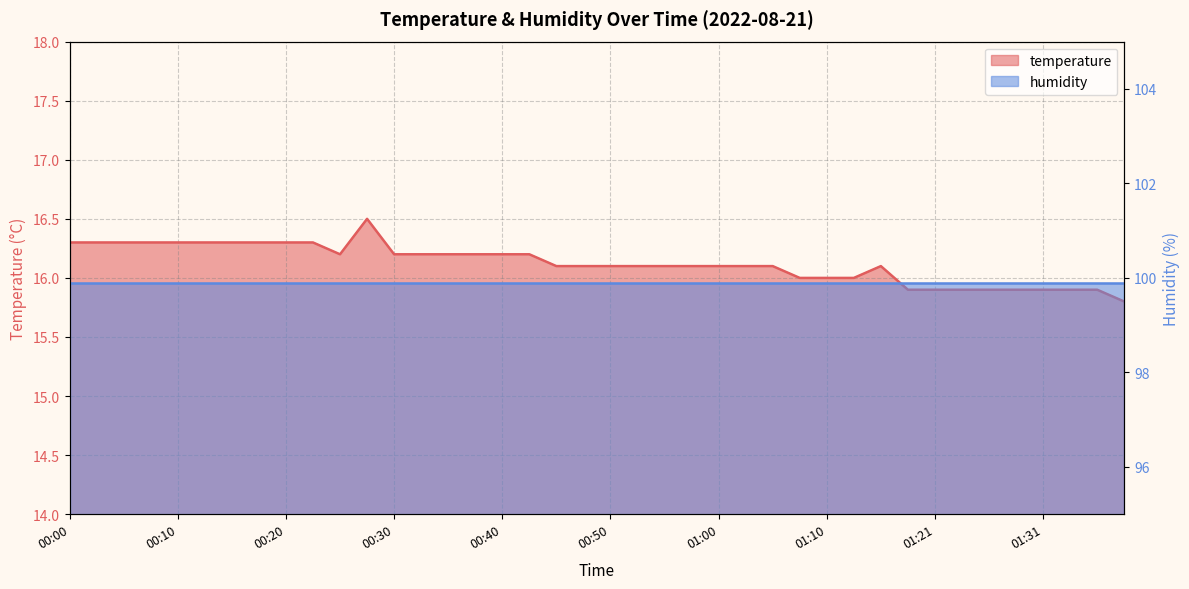

The value at 00:40 is 6.4. True or false?

False